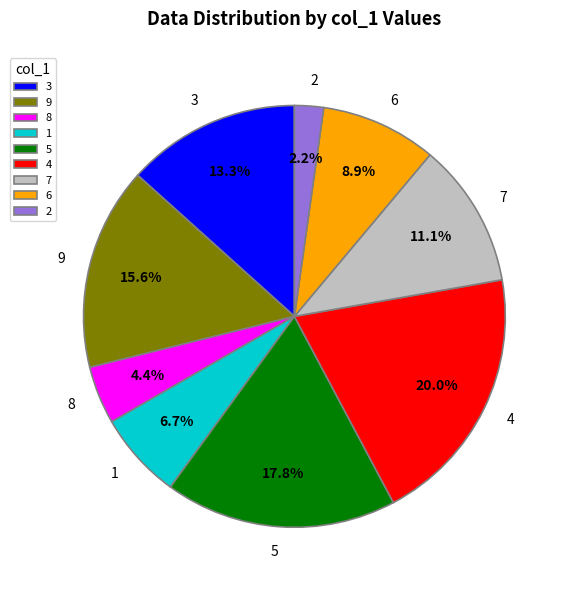

Is there any slice that represents more than half of the pie?

No